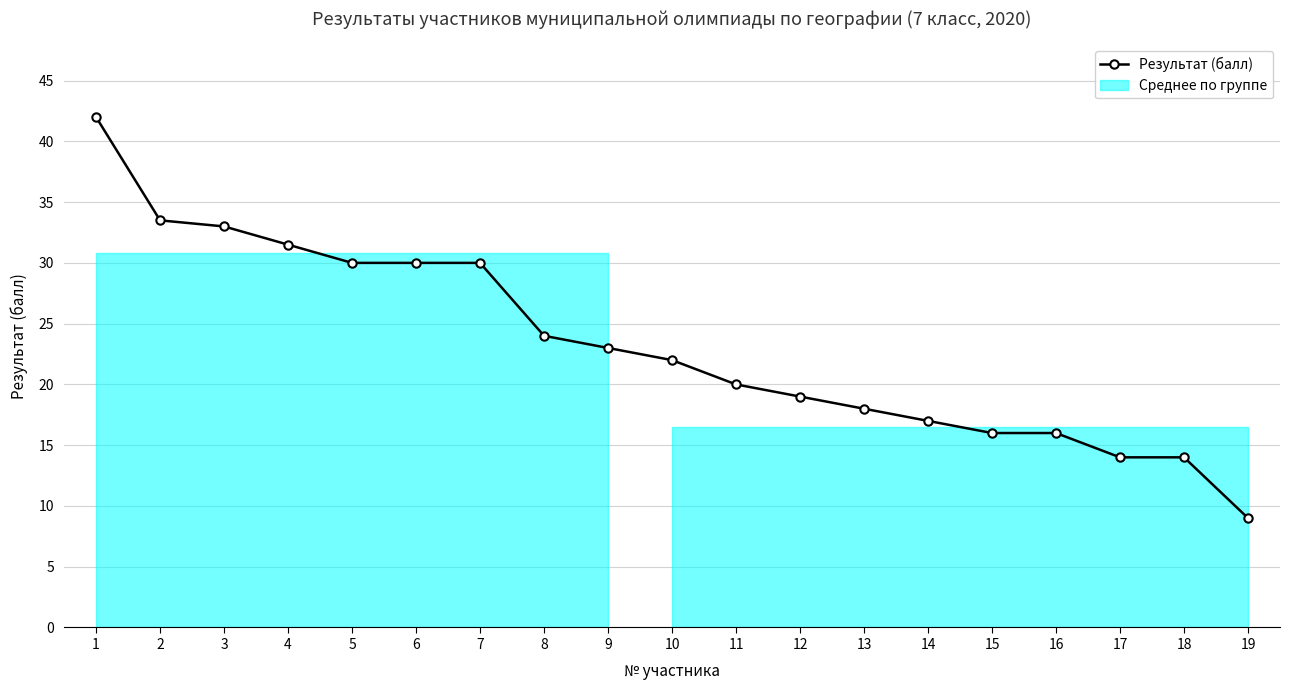

Does the chart display data point markers on the line(s)?

Yes